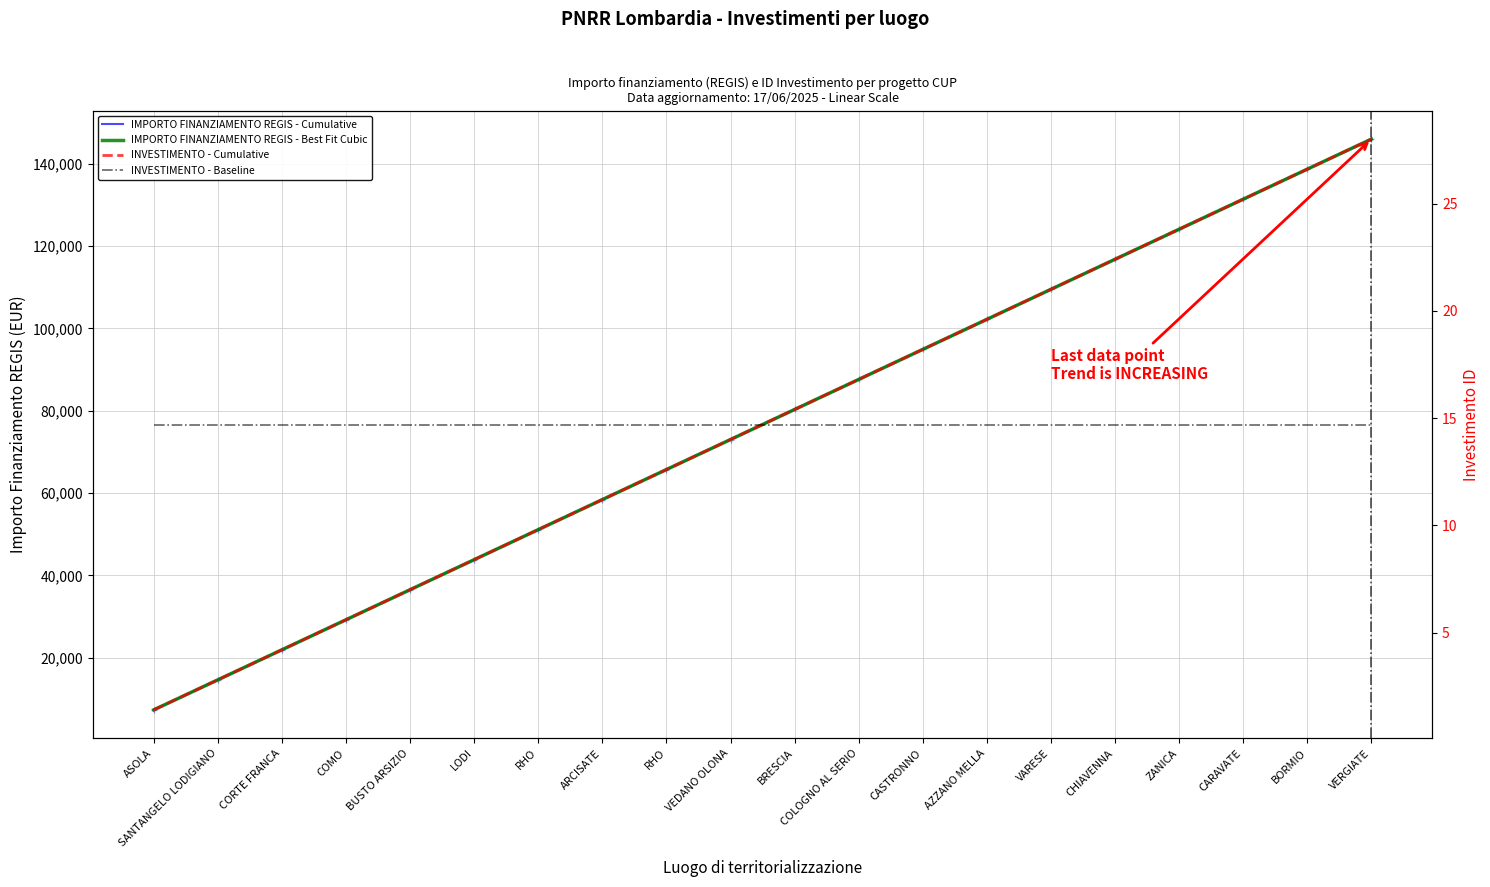

How many distinct data groups are displayed?

5